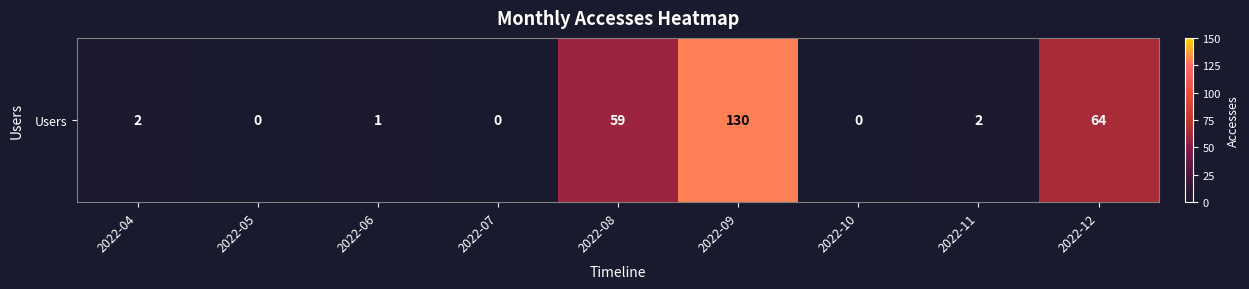

How many data points are less than 2?

4